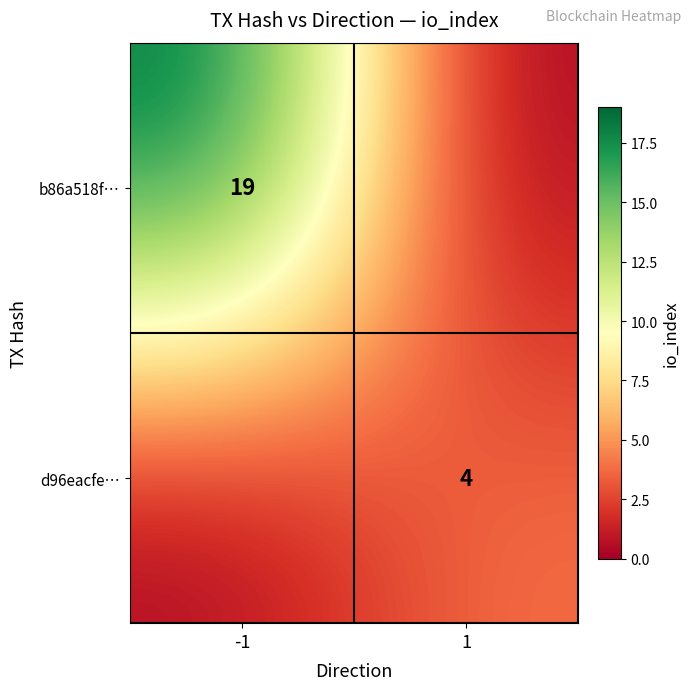

Is it true that b86a518f… equals 29 at -1?

False